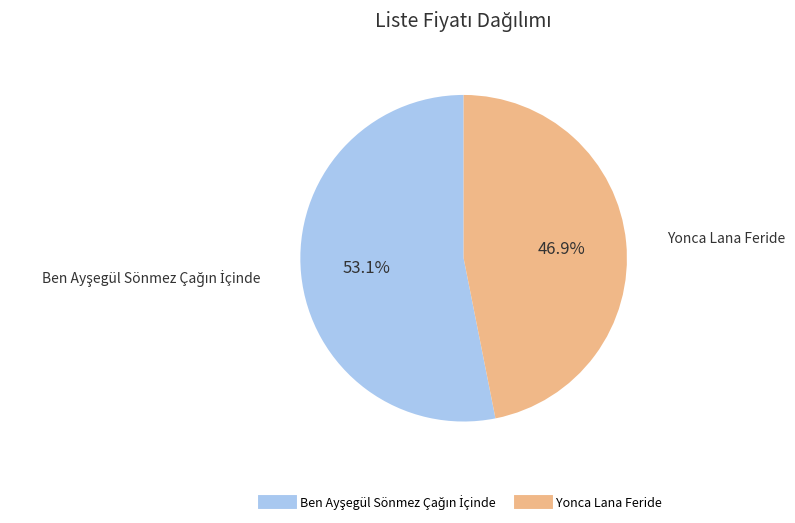

How much of the chart is everything except Yonca Lana Feride?

53.1%